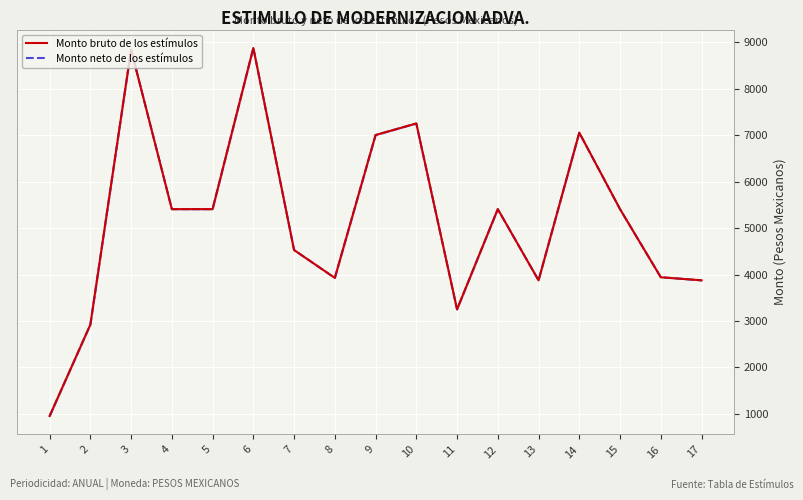

In Monto neto de los estímulos, how many points are higher than both neighbors (excluding endpoints)?

5